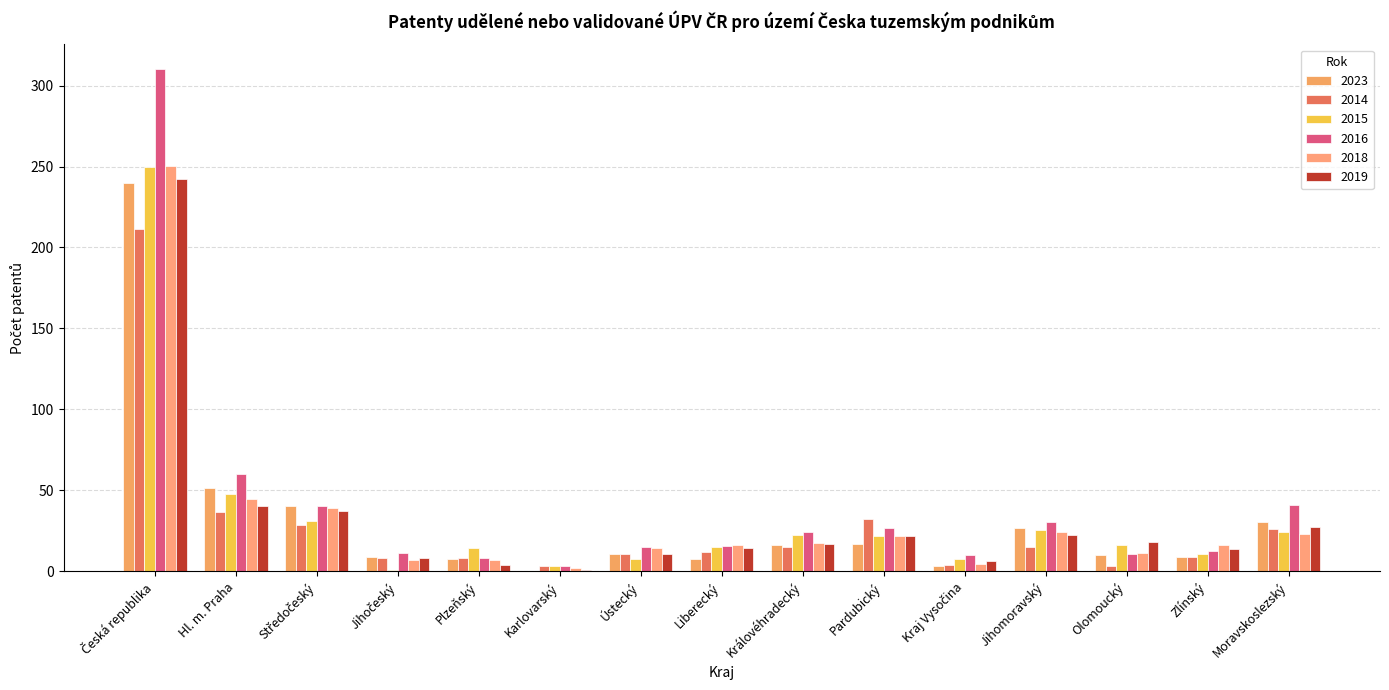

Does the chart contain stacked bars?

No